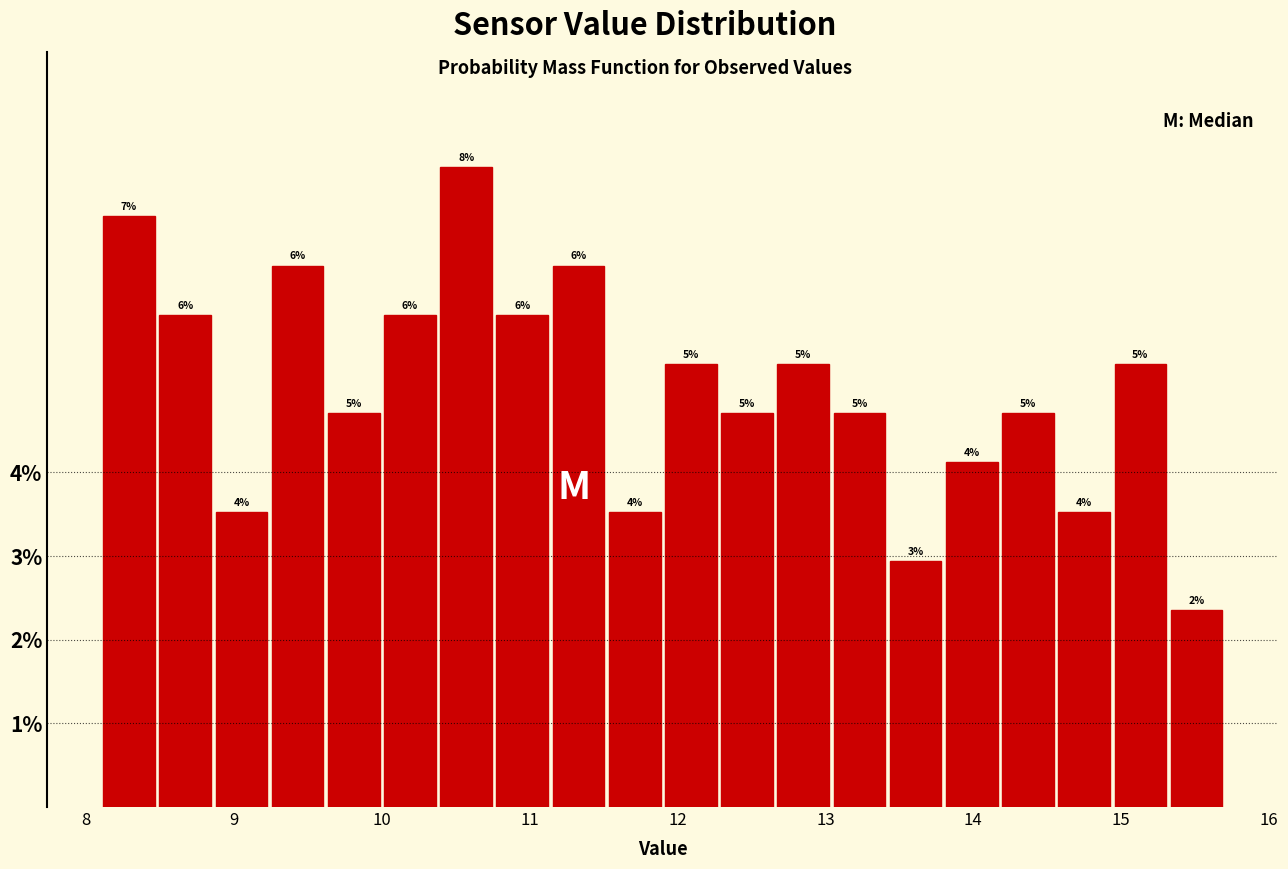

Read against the x-axis, roughly where is the centre of the tallest bar?

10.6